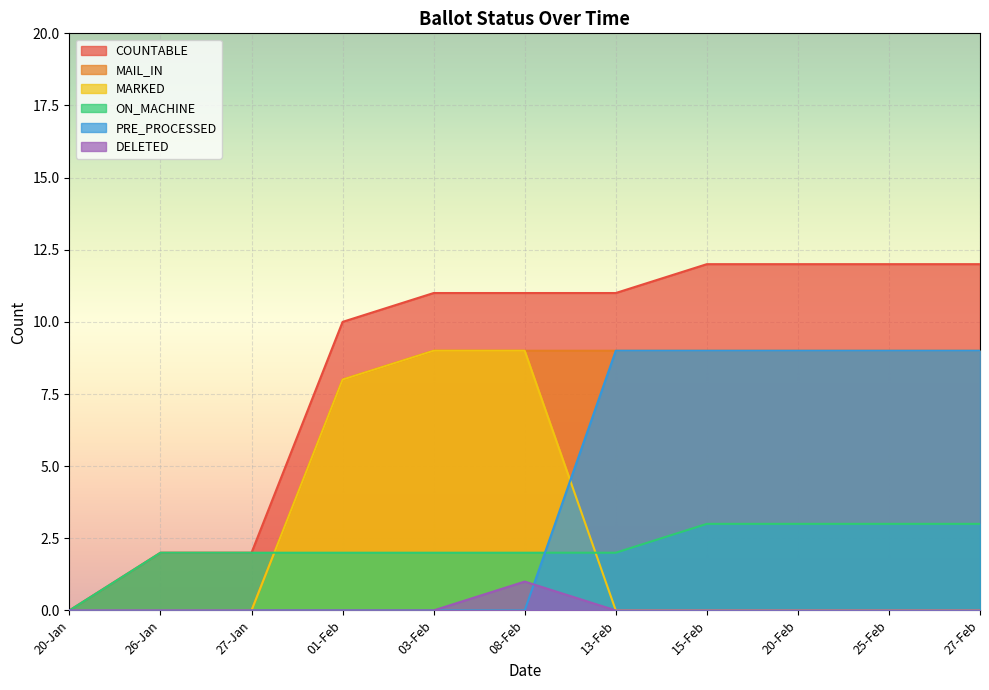

What is the difference between the DELETED values at 08-Feb and 25-Feb?

1